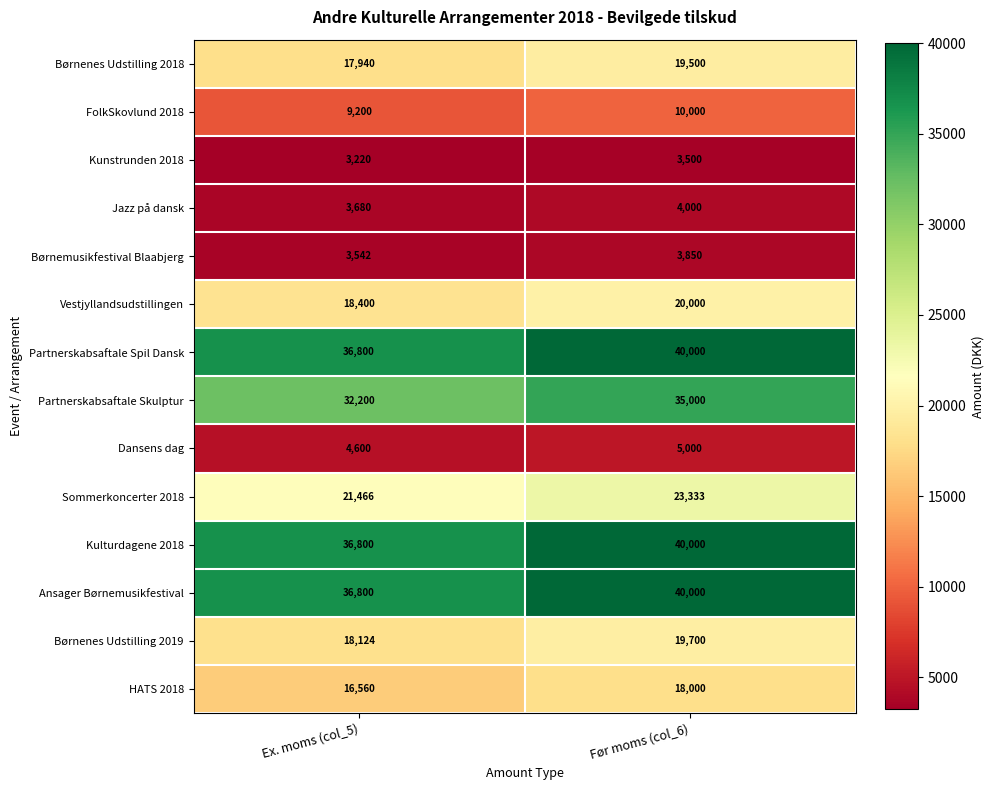

Count the number of categories in the chart.

2